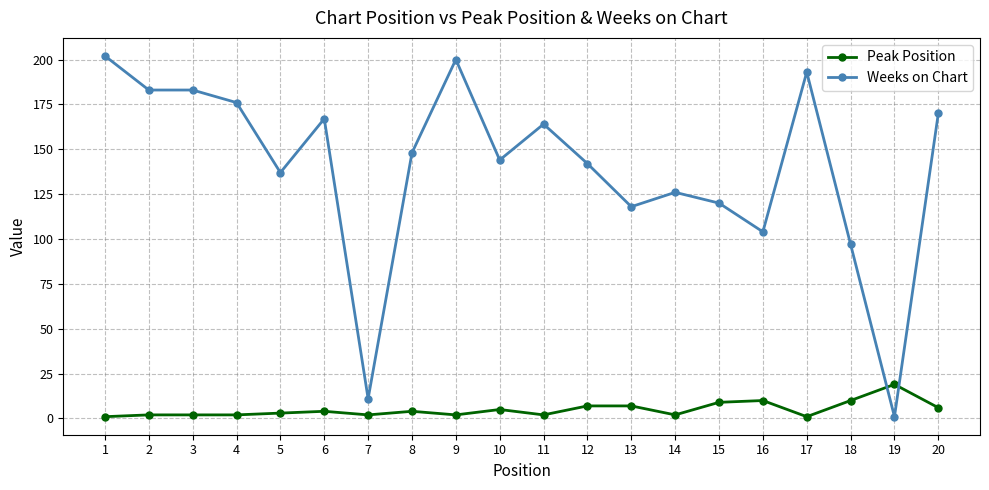

What is the difference between the maximum and minimum values in the Weeks on Chart series?

201